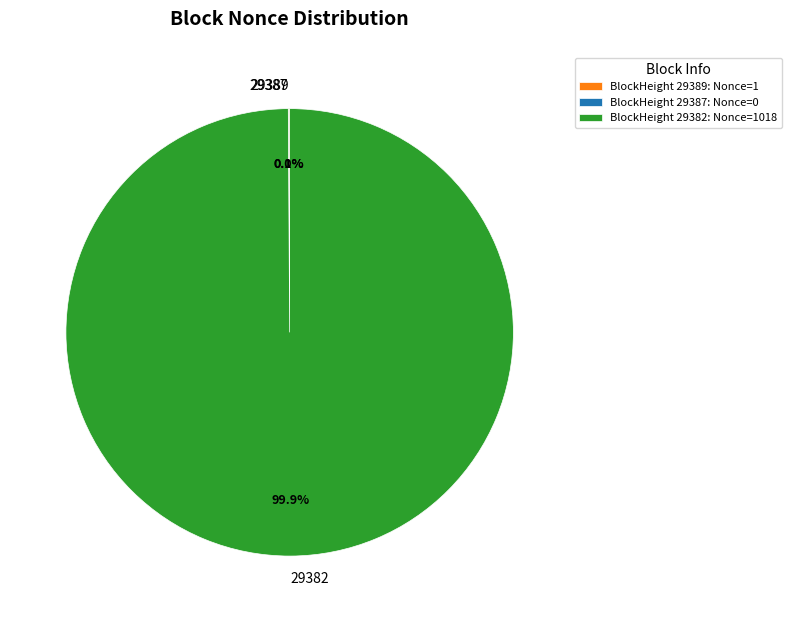

To the nearest percent, what is the average slice percentage?

33%